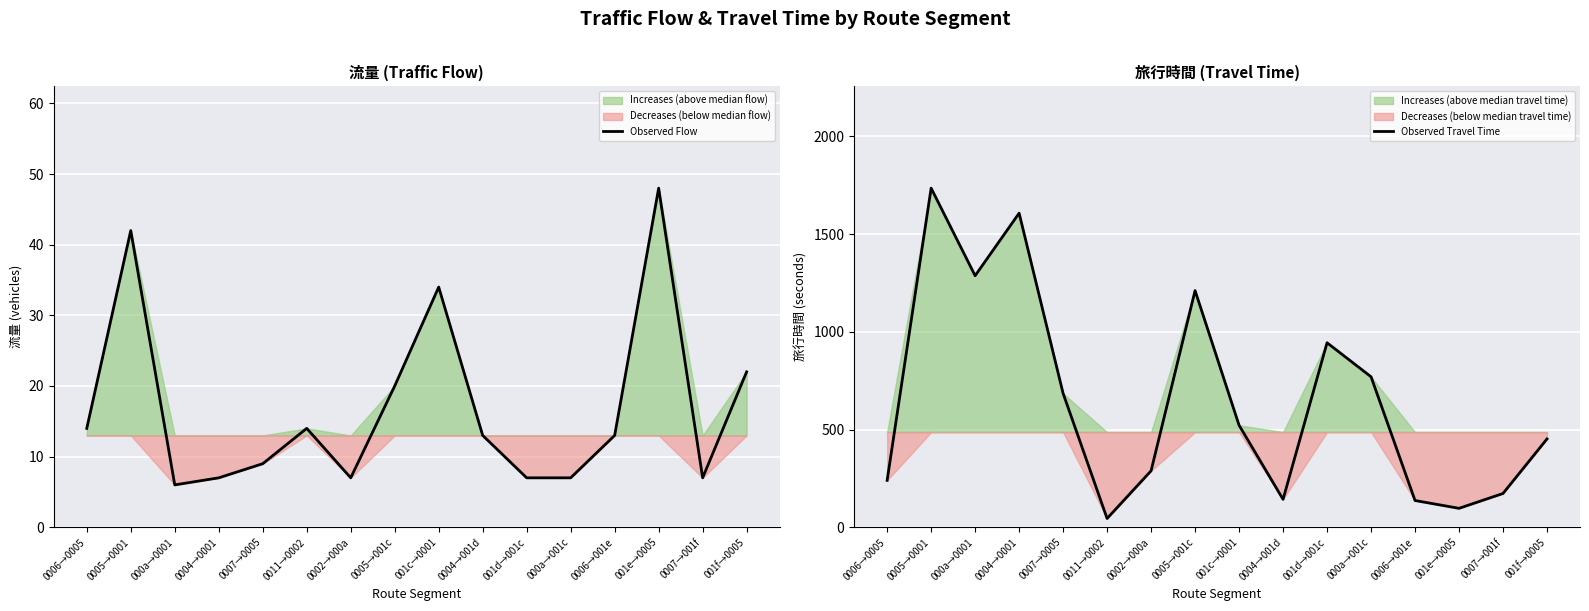

What position from the left is 000a→001c?

12